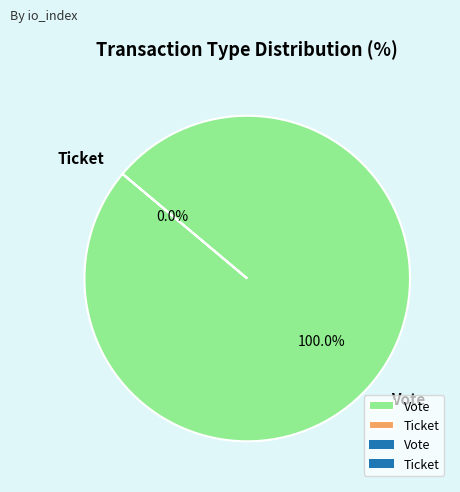

Is Ticket the majority of the pie?

No